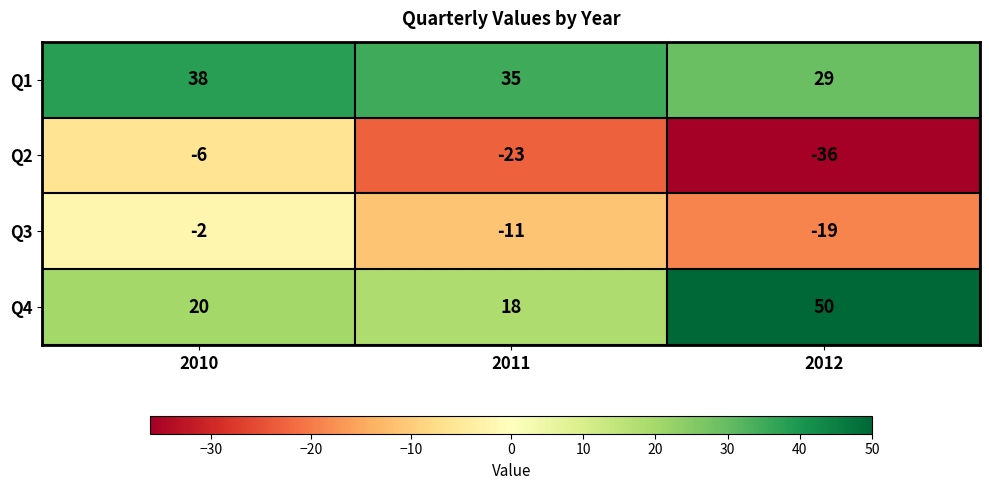

At 2011, list the series in order from largest to smallest.

Q1, Q4, Q3, Q2